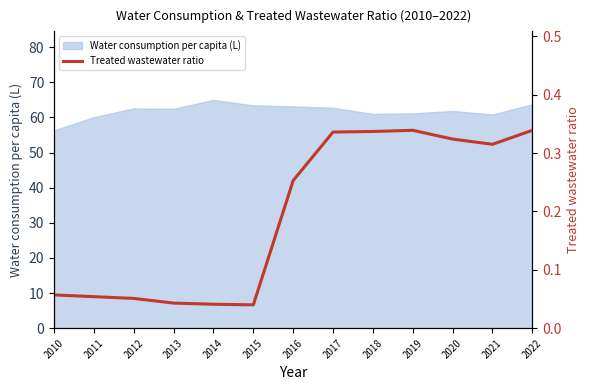

Rank the categories by value from lowest to highest.

2015, 2014, 2013, 2012, 2011, 2010, 2016, 2021, 2020, 2017, 2018, 2019, 2022